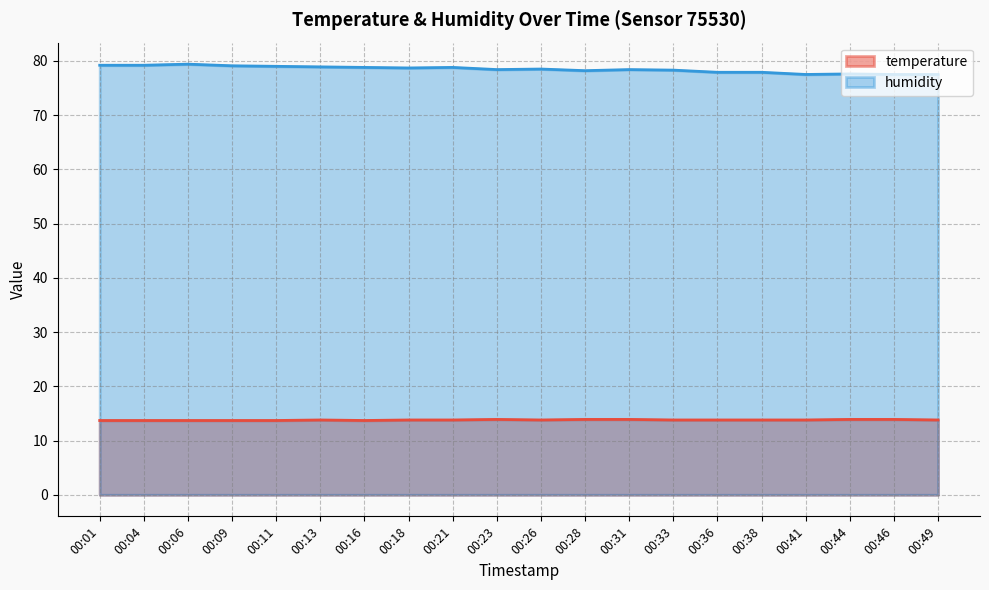

What is the greatest value displayed?

79.4